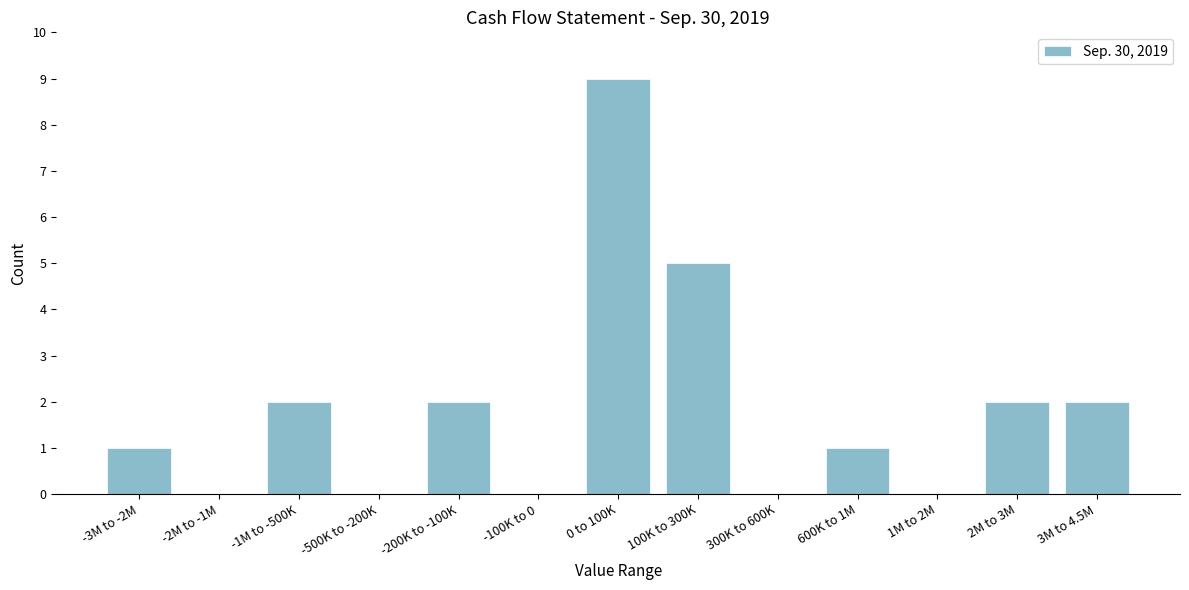

Reading left to right, transcribe all the data shown in this chart.

-3M to -2M=1	-2M to -1M=0	-1M to -500K=2	-500K to -200K=0	-200K to -100K=2	-100K to 0=0	0 to 100K=9	100K to 300K=5	300K to 600K=0	600K to 1M=1	1M to 2M=0	2M to 3M=2	3M to 4.5M=2